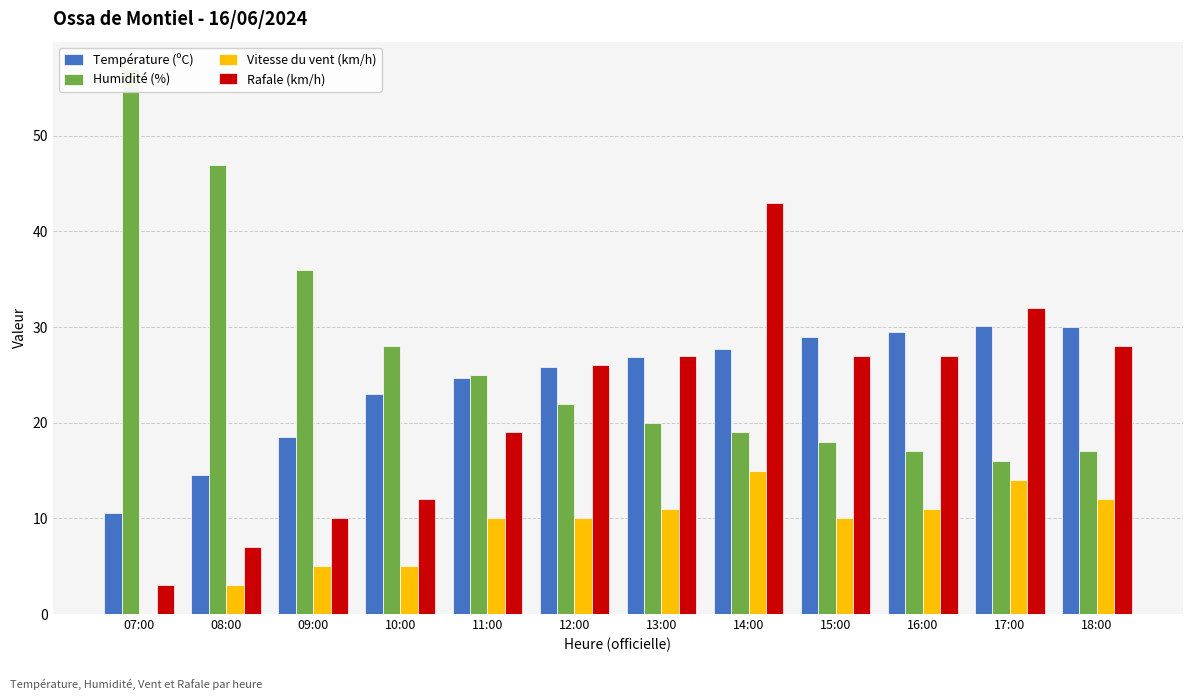

What is the spread (max minus min) of values at 15:00?

19.0